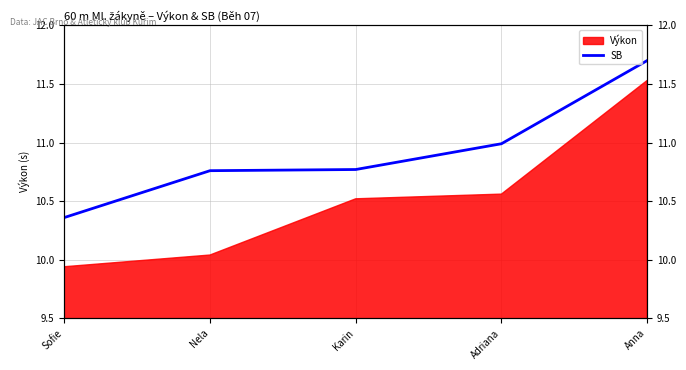

The value at Nela is 10.8. True or false?

True